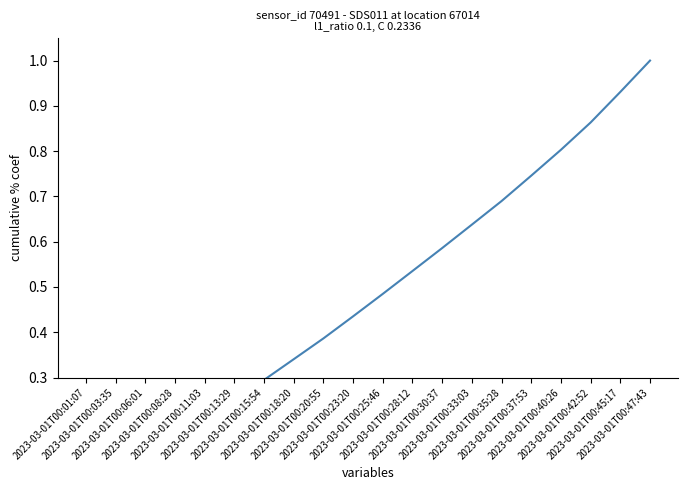

What is the sum of the values at 2023-03-01T00:11:03 and 2023-03-01T00:23:20?

0.6